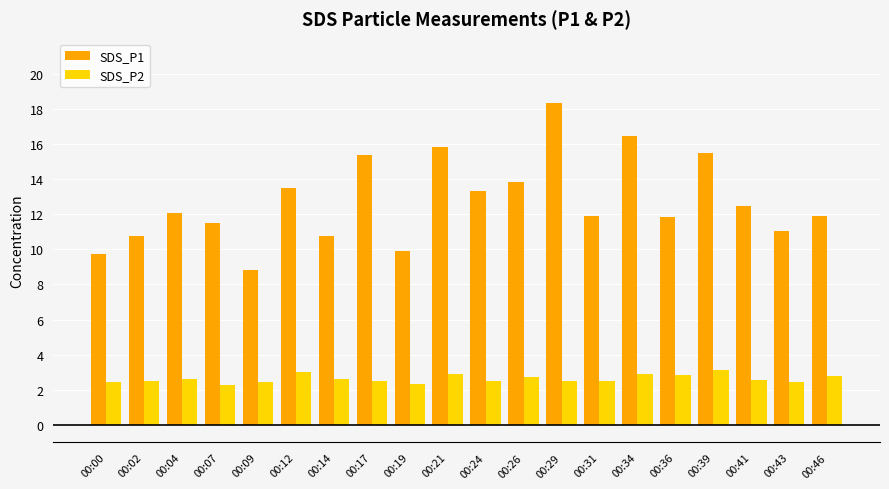

True or false: SDS_P1 has a value of 2.7 at 00:04.

False